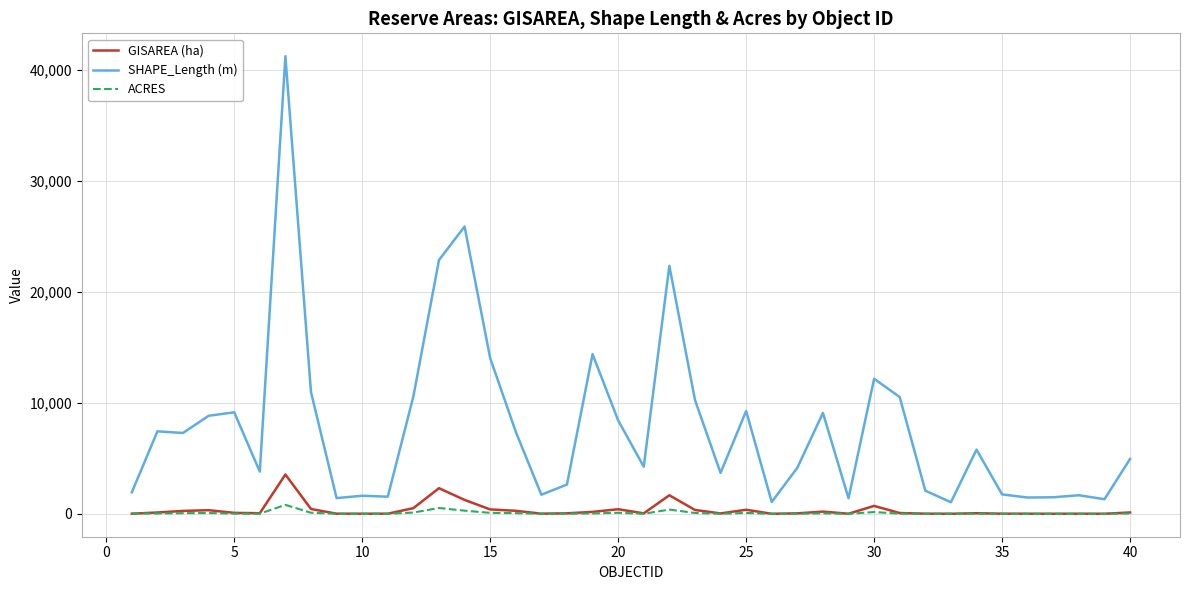

Which series has the largest range (max minus min)?

SHAPE_Length (m)